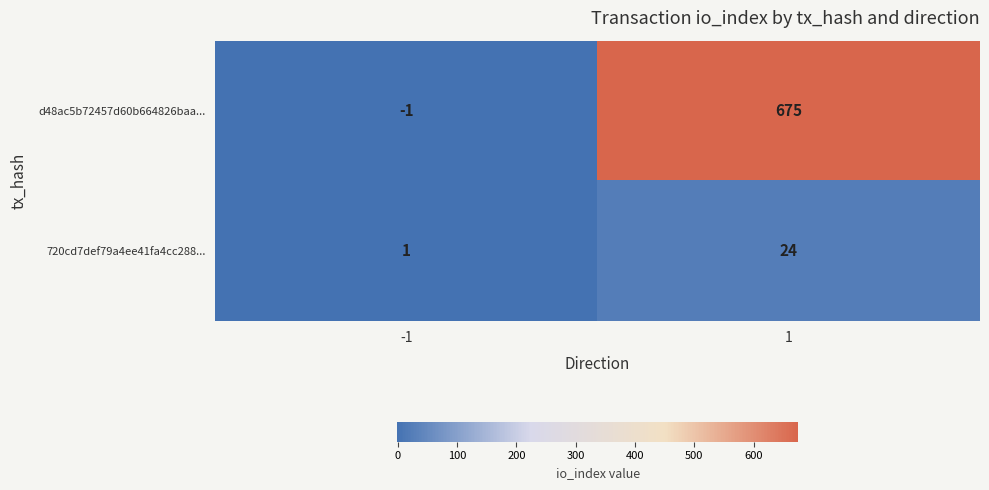

The d48ac5b72457d60b664826baa... series shows 178 at 1. True or false?

False